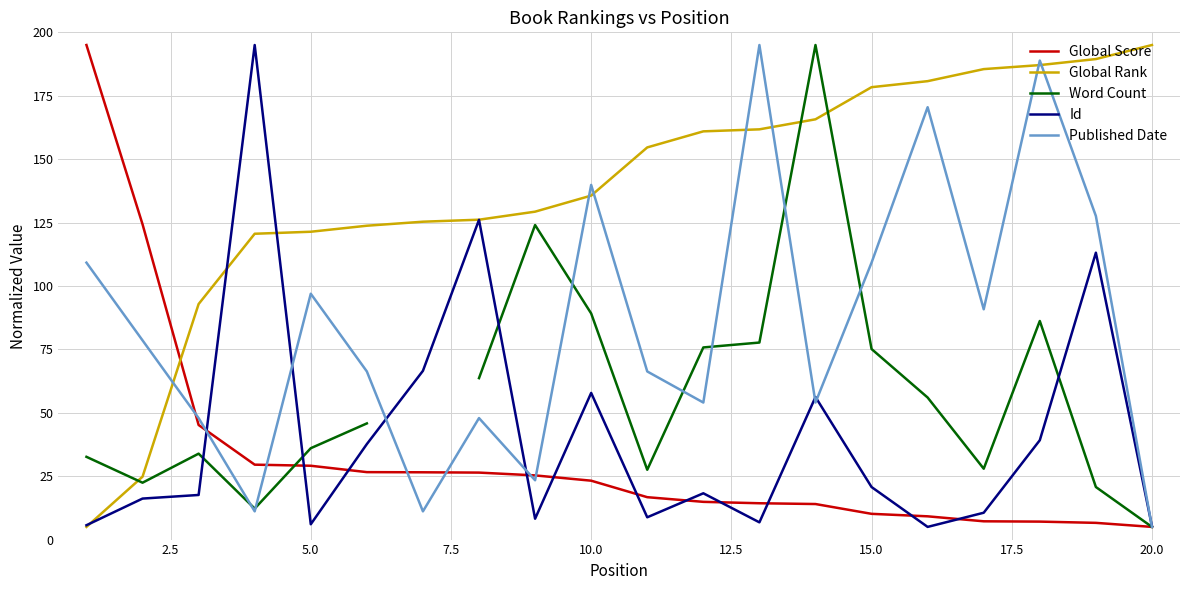

Is it true that Global Rank equals 208.5 at 5.0?

False